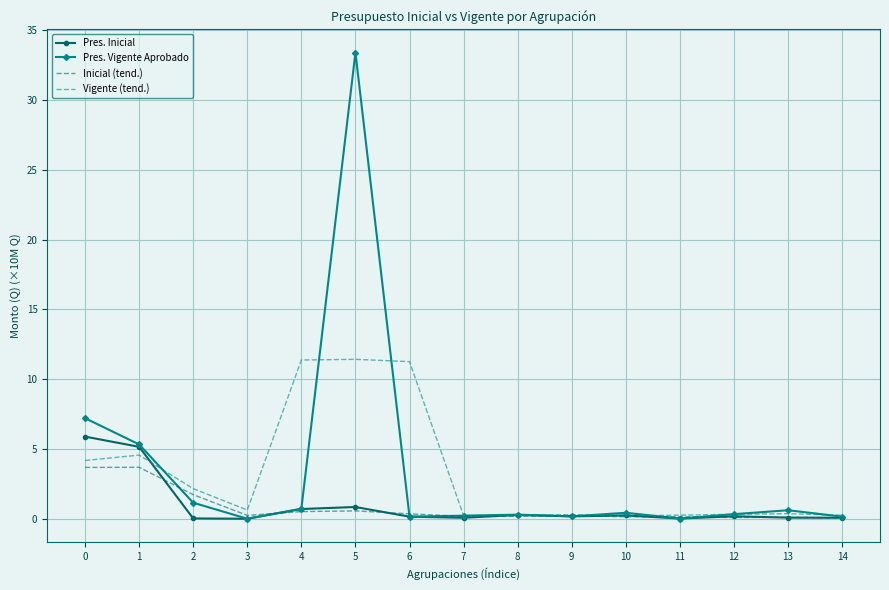

What is the difference between the Pres. Inicial values at 0 and 13?

5.8